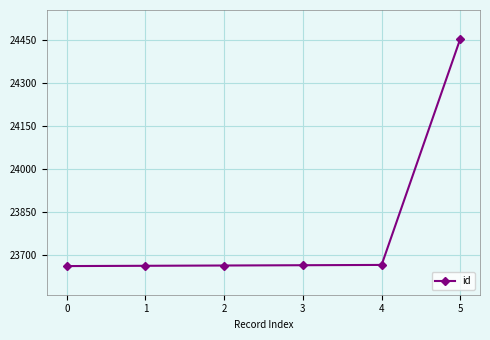

What is the value of the 2nd point from the left?

23663